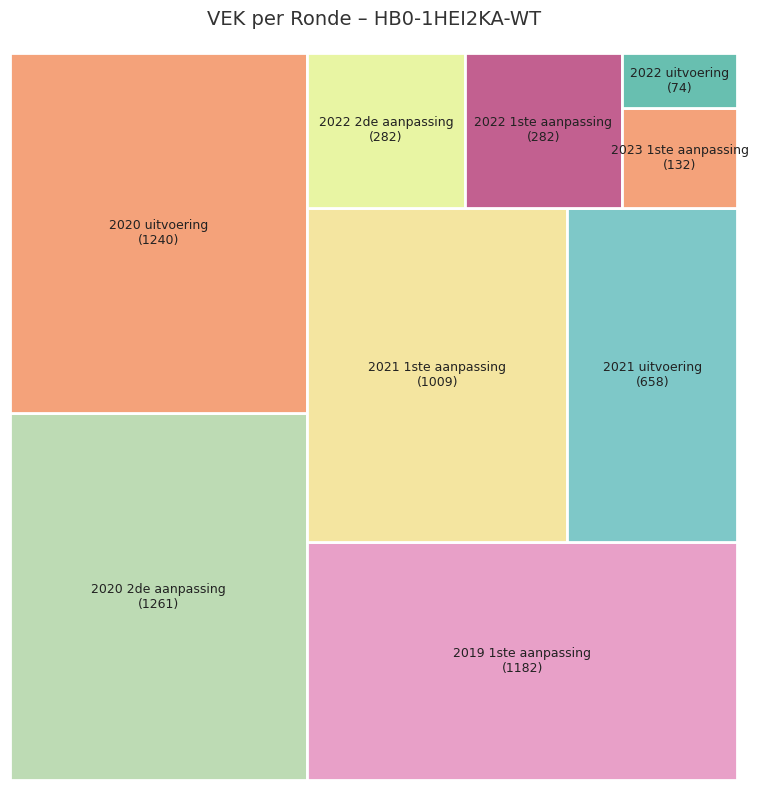

How much of the chart is everything except 2022 2de aanpassing?

95.4%